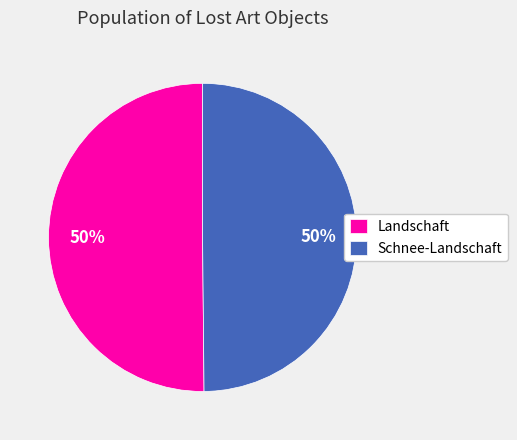

How many slices are in this pie chart?

2